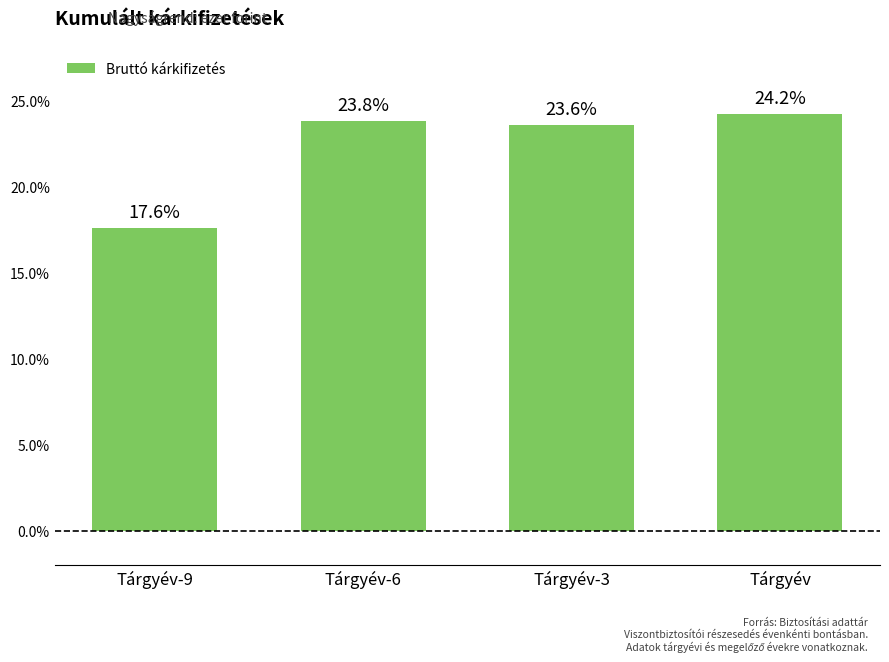

List the labels in order of value, largest first.

Tárgyév, Tárgyév-6, Tárgyév-3, Tárgyév-9